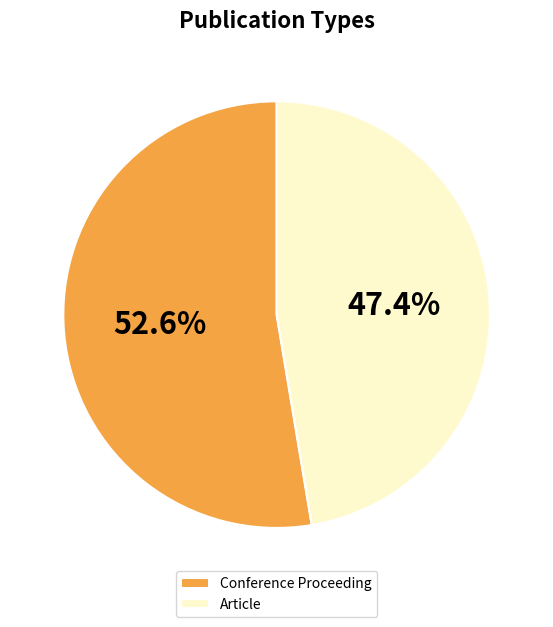

Between Article and Conference Proceeding, which is larger?

Conference Proceeding